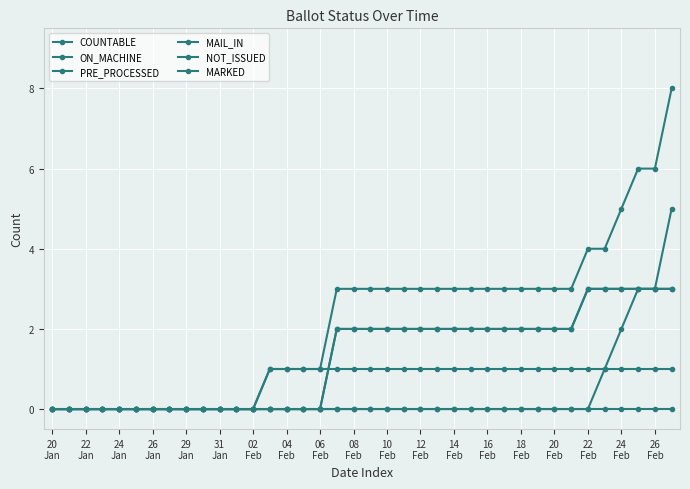

True or false: NOT_ISSUED and MARKED intersect in this chart.

False